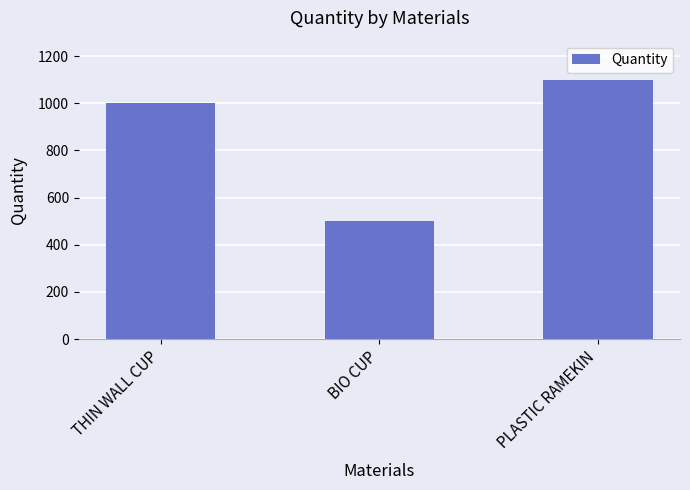

What is the label of the 2nd bar from the left?

BIO CUP